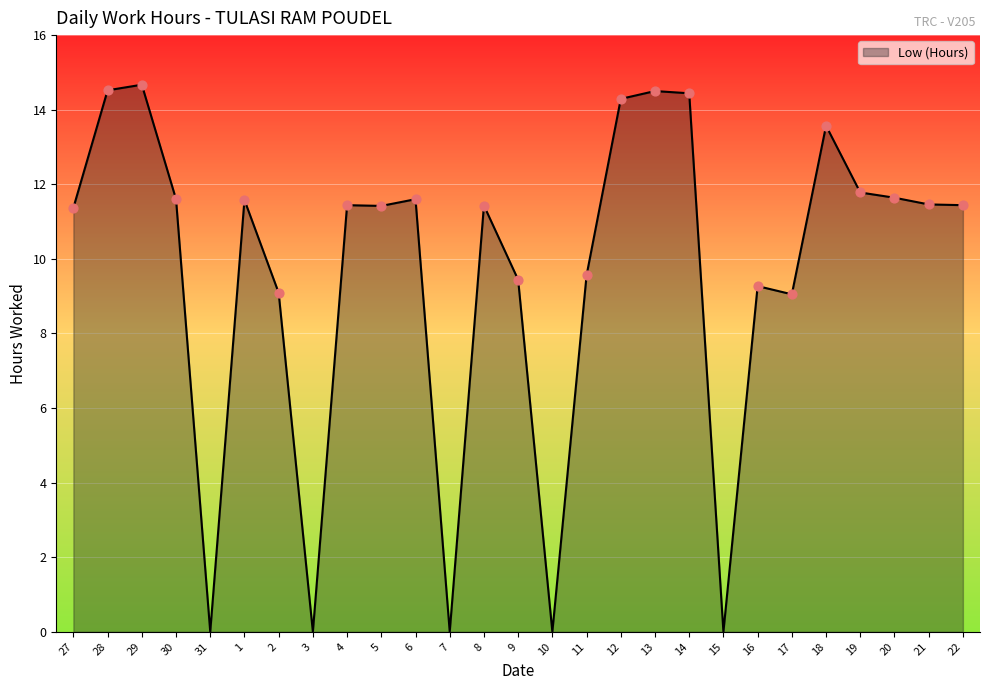

Which has a higher value, 20 or 16?

20